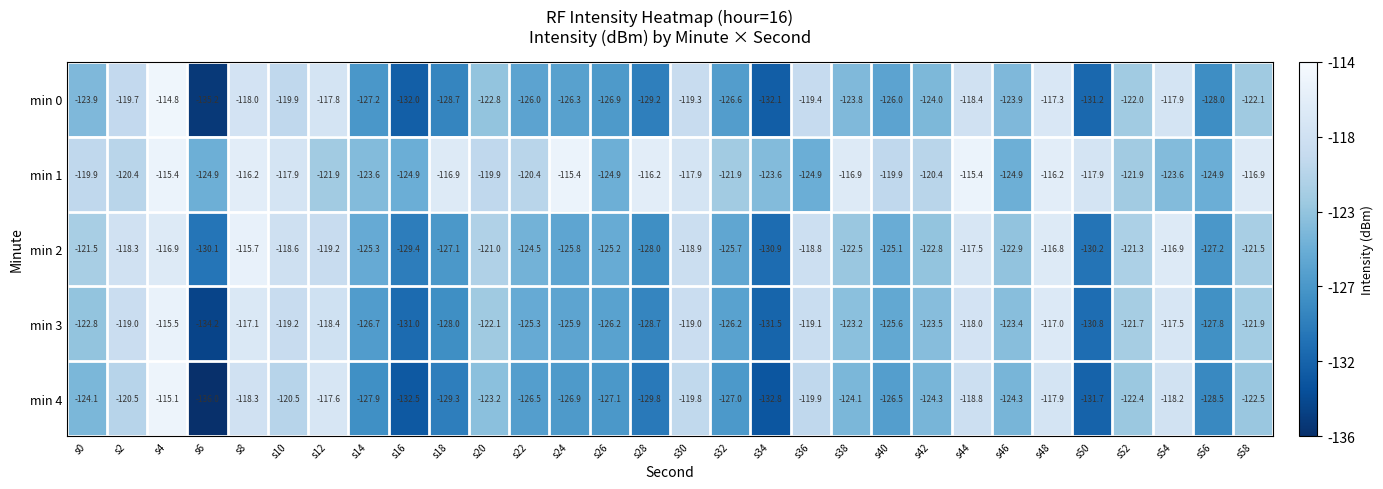

What is the minimum value shown in the chart?

-136.0